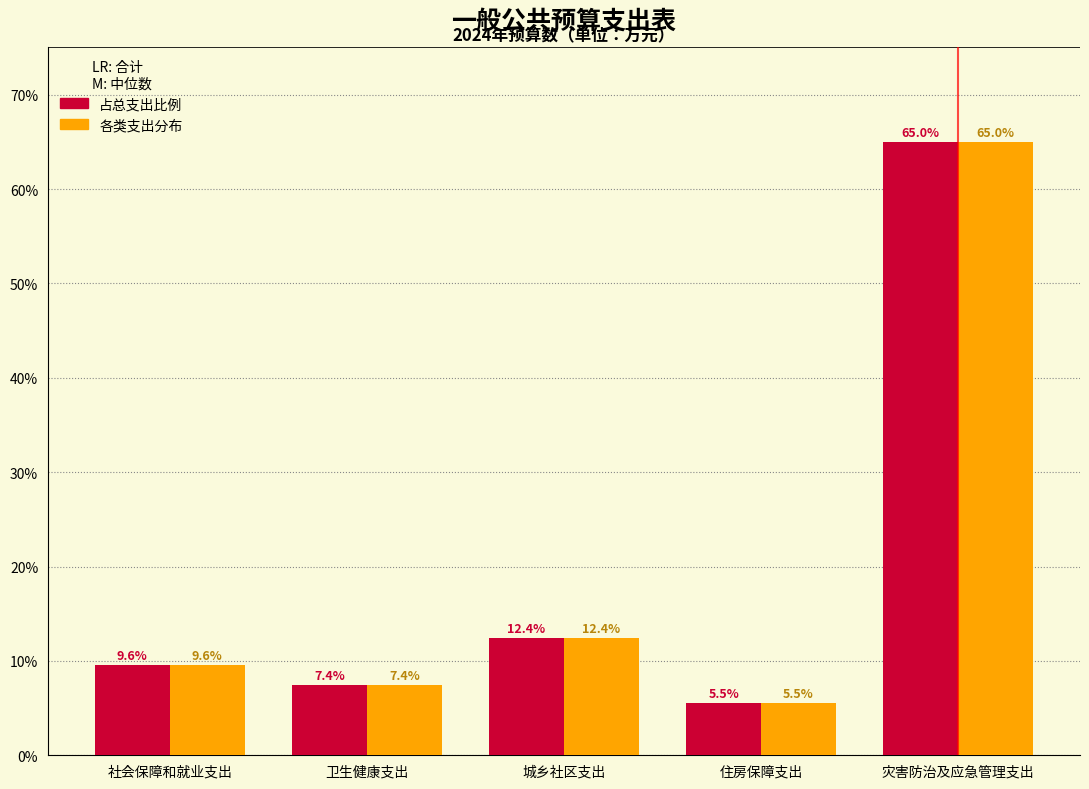

What is the total value across all series at 灾害防治及应急管理支出?

130.0